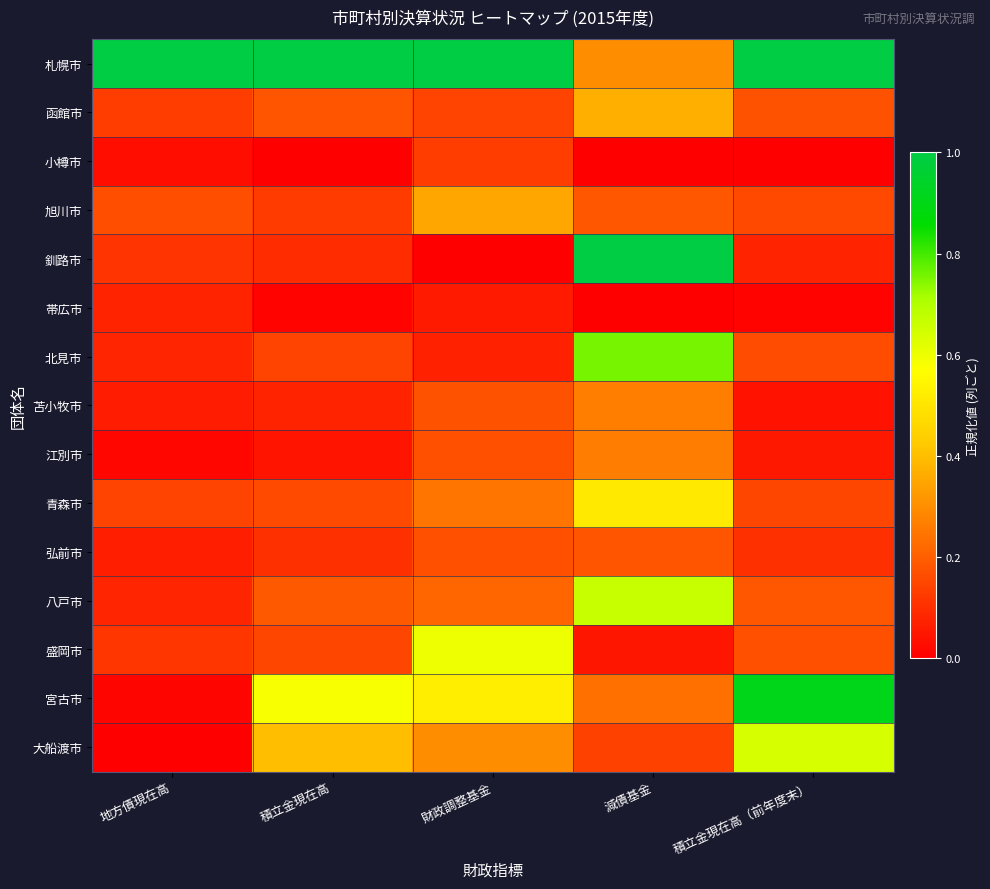

Rank the series at 地方債現在高 from lowest to highest value.

大船渡市, 宮古市, 江別市, 小樽市, 苫小牧市, 弘前市, 帯広市, 北見市, 八戸市, 釧路市, 盛岡市, 函館市, 青森市, 旭川市, 札幌市